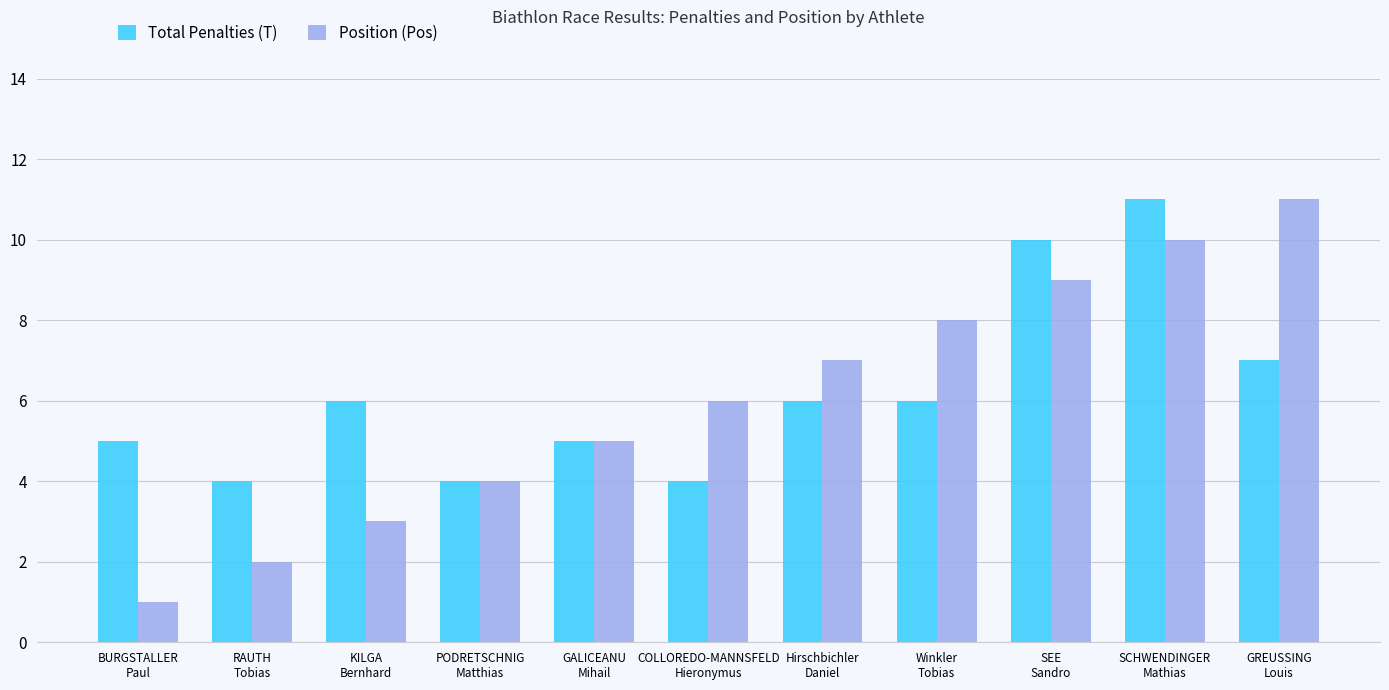

What is the difference between the Total Penalties (T) values at Hirschbichler
Daniel and COLLOREDO-MANNSFELD
Hieronymus?

2